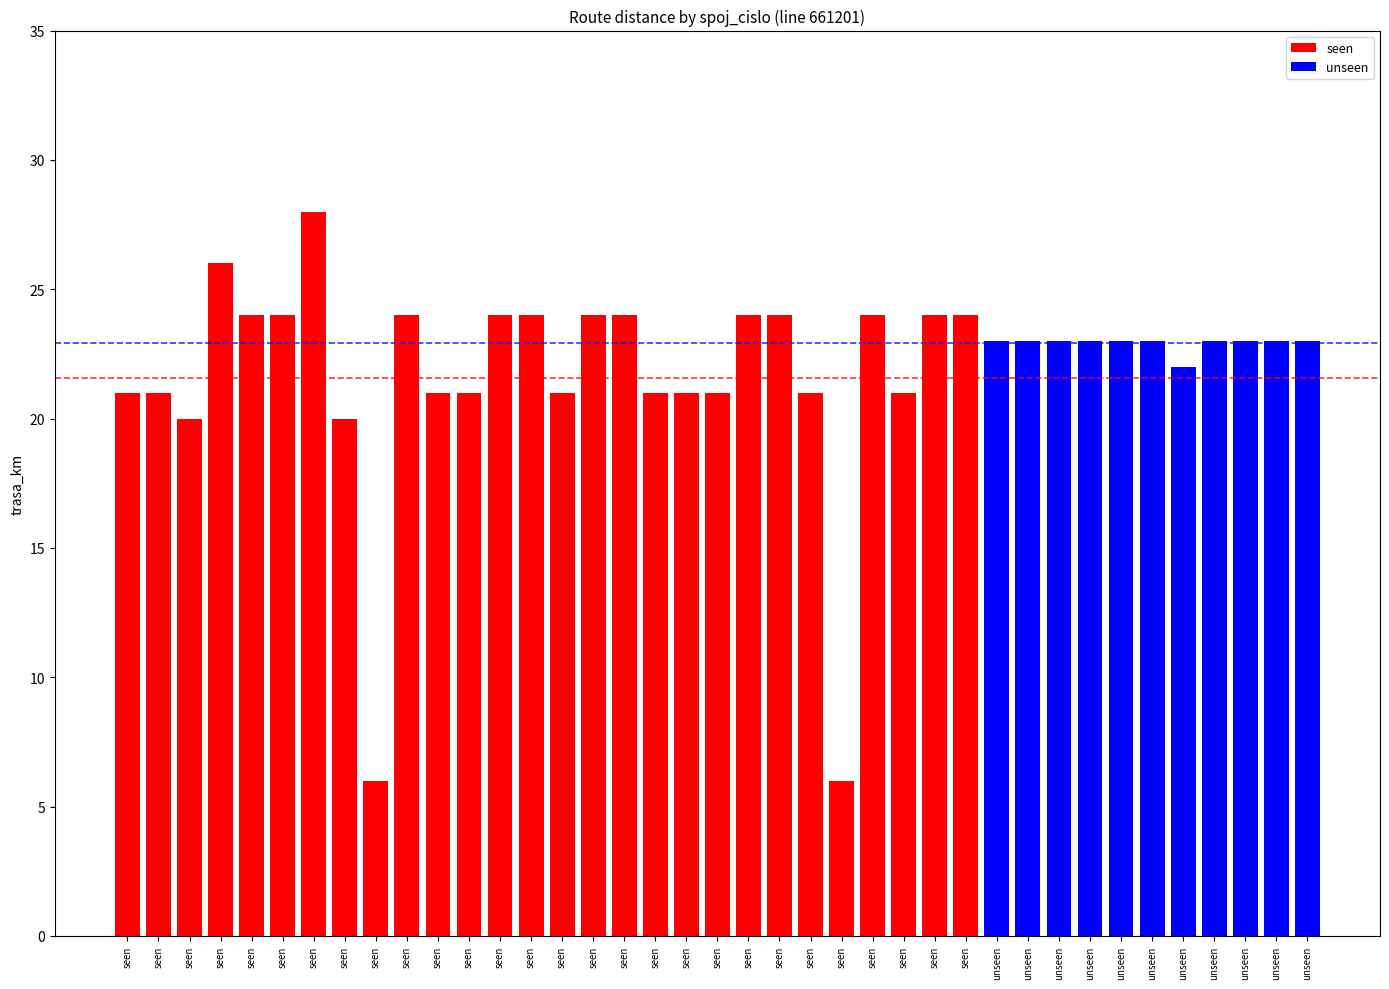

Reading left to right, transcribe all the data shown in this chart.

1=21	2=21	3=20	4=26	5=24	6=24	7=28	8=20	10=6	13=24	15=21	16=21	17=24	18=24	19=21	22=24	23=24	24=21	26=21	27=21	29=24	30=24	31=21	33=6	35=24	36=21	38=24	40=24	108=23	109=23	112=23	113=23	115=23	116=23	117=22	118=23	119=23	120=23	178=23